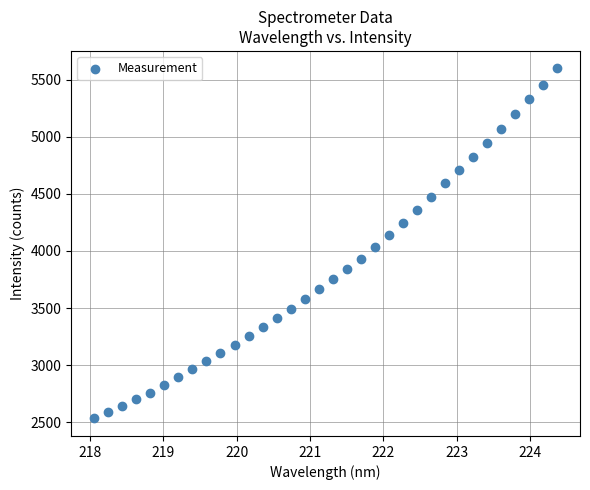

What is the range of X values (max minus min)?

6.3